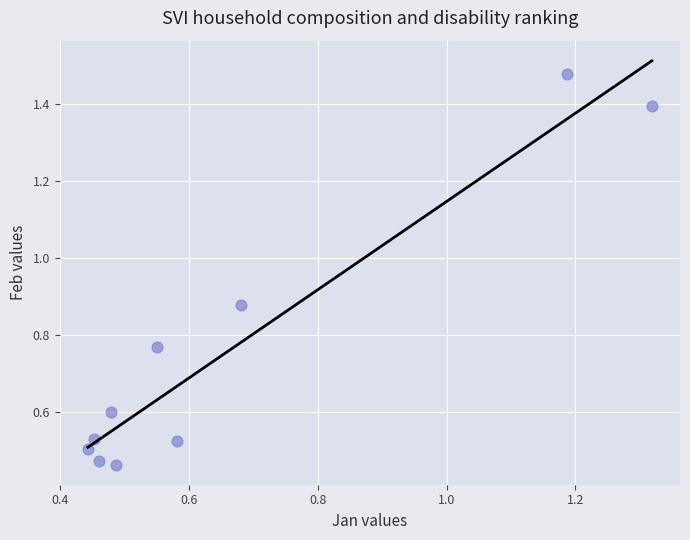

What is the range of Y values (max minus min)?

1.0